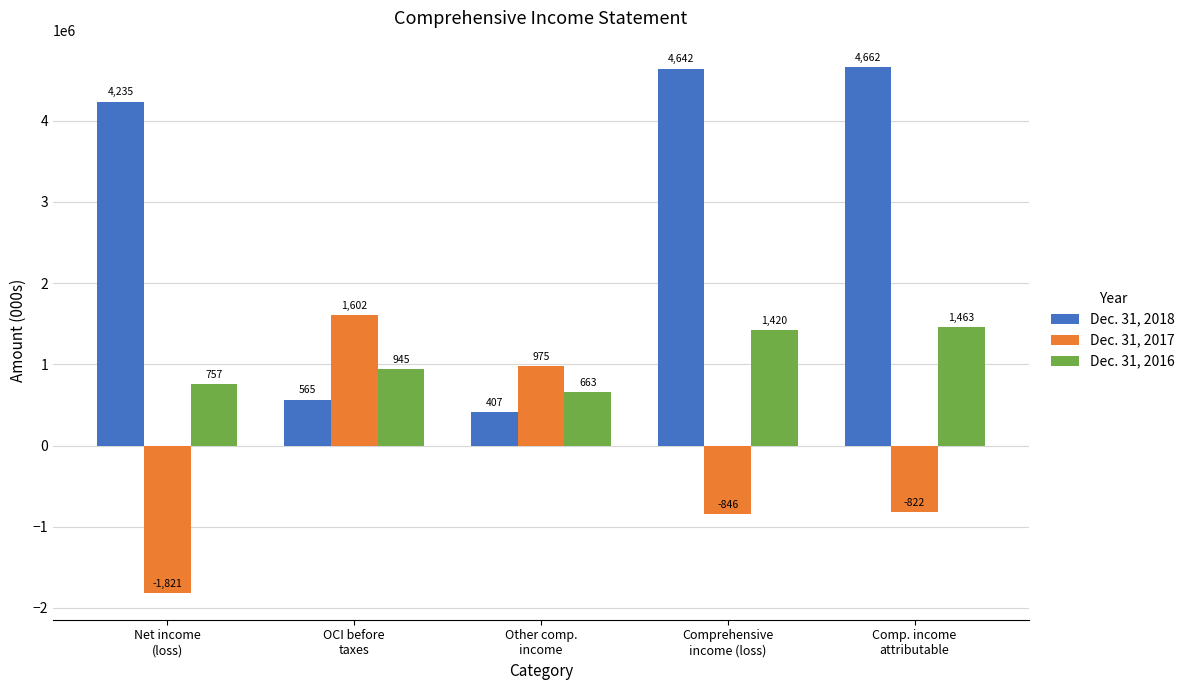

How many bars are there in total?

15